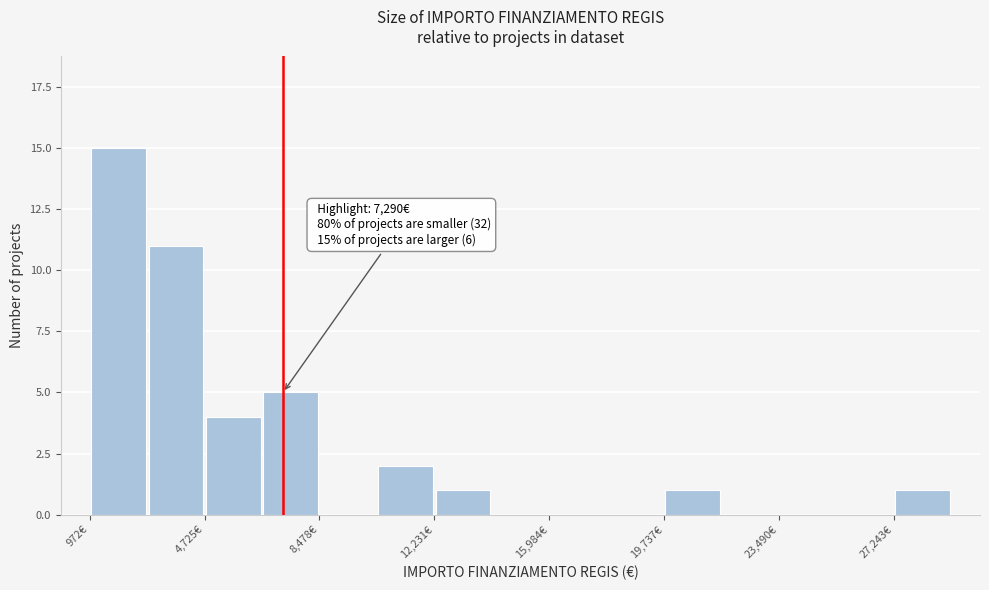

Read against the x-axis, roughly where is the centre of the tallest bar?

2000